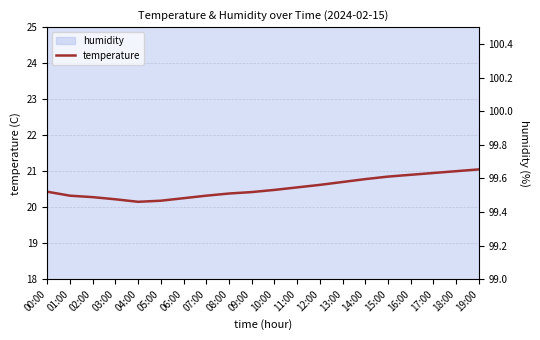

Reading left to right, list all the values displayed in this chart.

temperature: 00:00=20.4	01:00=20.3	02:00=20.3	03:00=20.2	04:00=20.1	05:00=20.2	06:00=20.2	07:00=20.3	08:00=20.4	09:00=20.4	10:00=20.5	11:00=20.6	12:00=20.6	13:00=20.7	14:00=20.8	15:00=20.9	16:00=20.9	17:00=20.9	18:00=21.0	19:00=21.1
humidity_right: 00:00=99.9	01:00=99.9	02:00=99.9	03:00=99.9	04:00=99.9	05:00=99.9	06:00=99.9	07:00=99.9	08:00=99.9	09:00=99.9	10:00=99.9	11:00=99.9	12:00=99.9	13:00=99.9	14:00=99.9	15:00=99.9	16:00=99.9	17:00=99.9	18:00=99.9	19:00=99.9